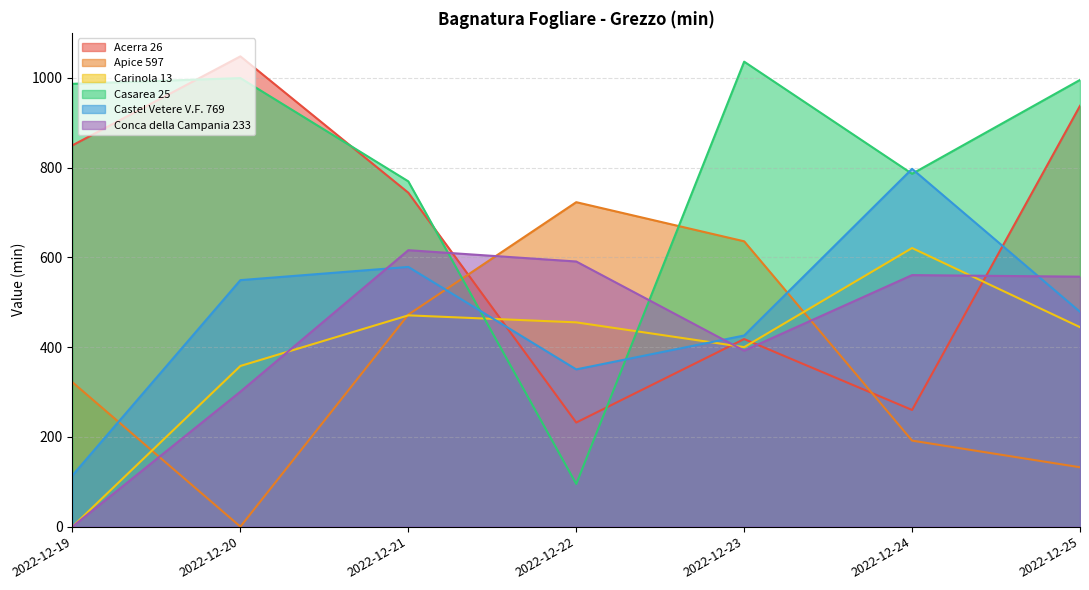

Does the chart have visible grid lines?

Yes